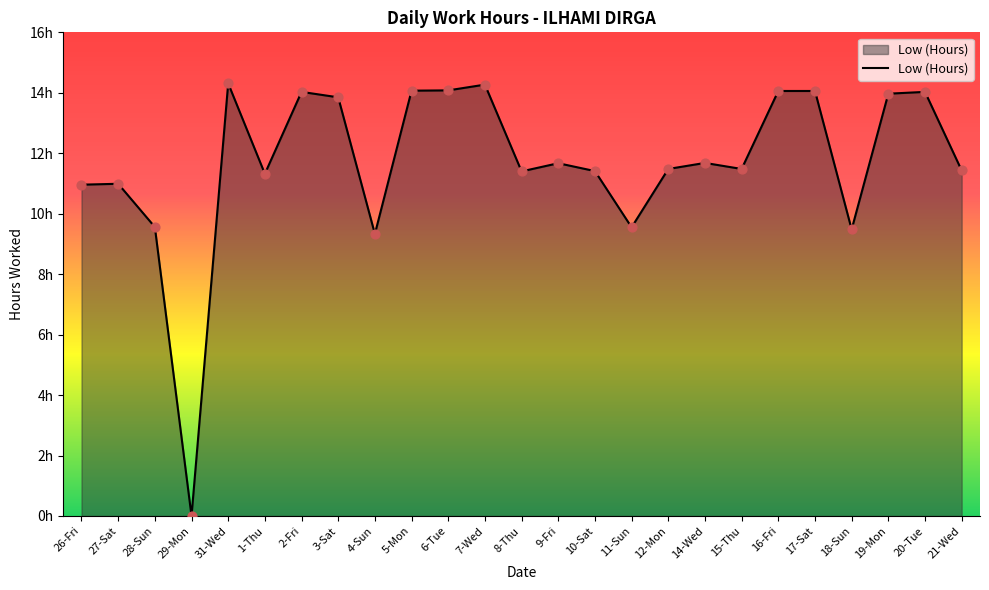

Which has a higher value, 18-Sun or 21-Wed?

21-Wed